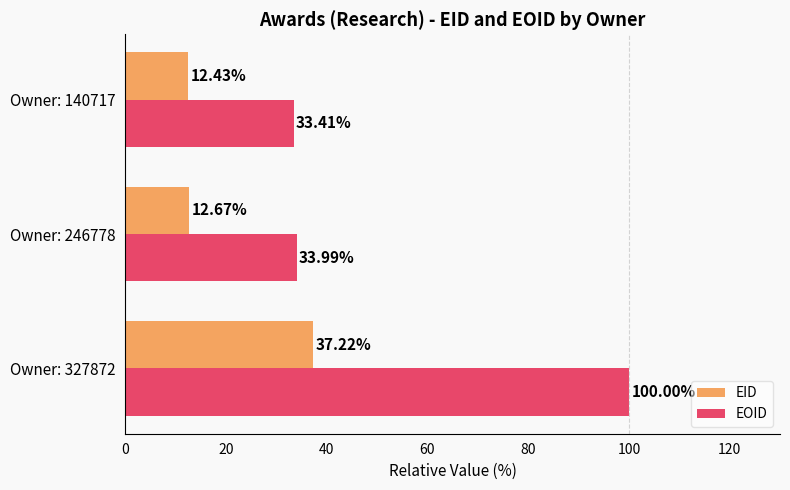

Rank the series at Owner: 246778 from lowest to highest value.

EID, EOID